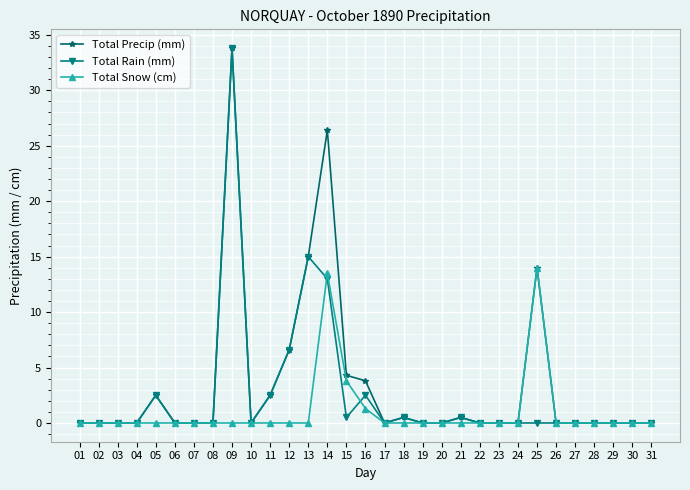

Which series changed the most between 16 and 27?

Total Precip (mm)